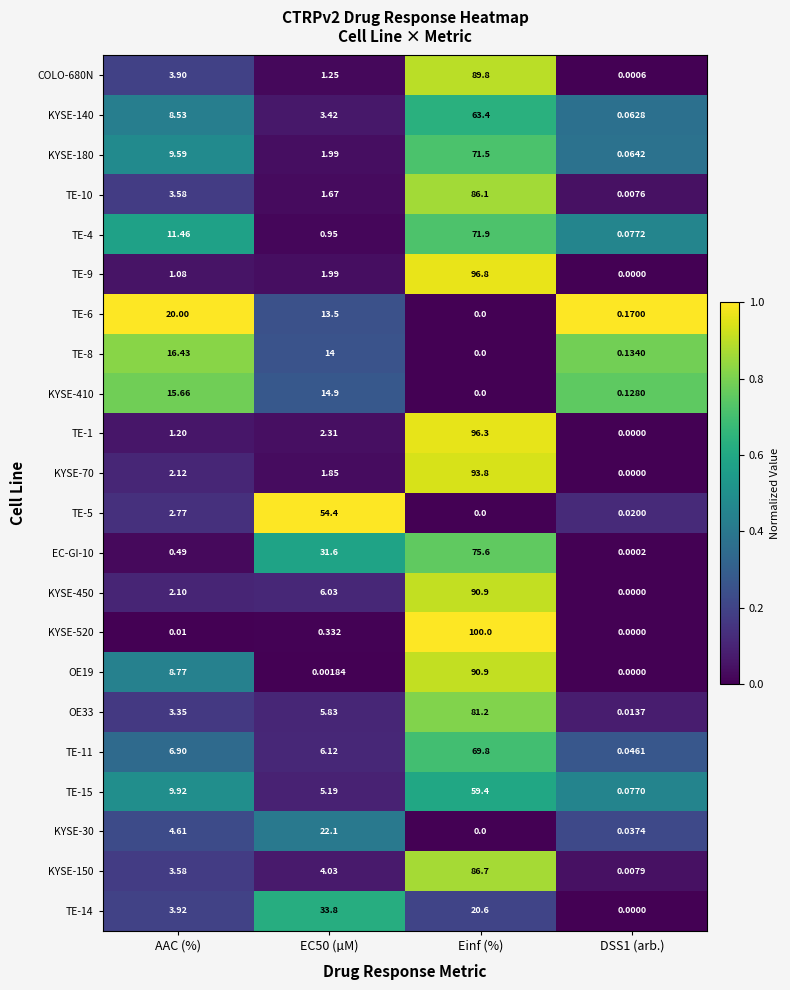

At which category is the sum across all series the highest?

Einf (%)